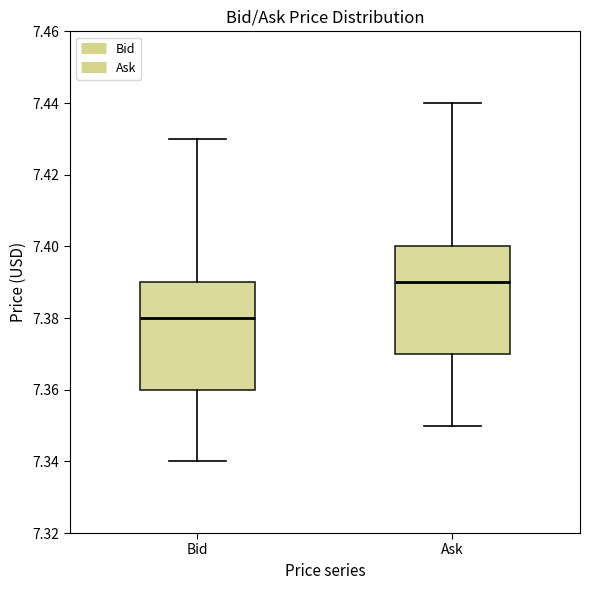

Where is the upper edge of the box for Ask on the y-axis? The values are not printed on the chart, so give them approximately, as read against the axis.

7.40